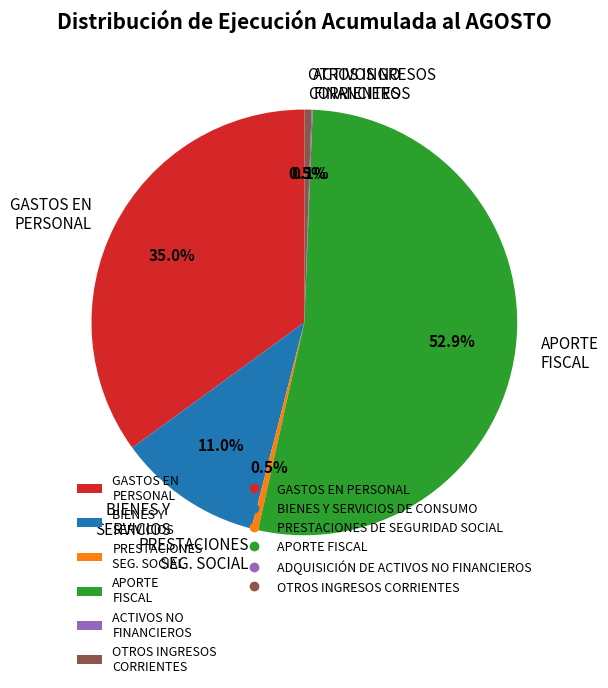

What is the largest slice in the pie chart?

APORTE FISCAL